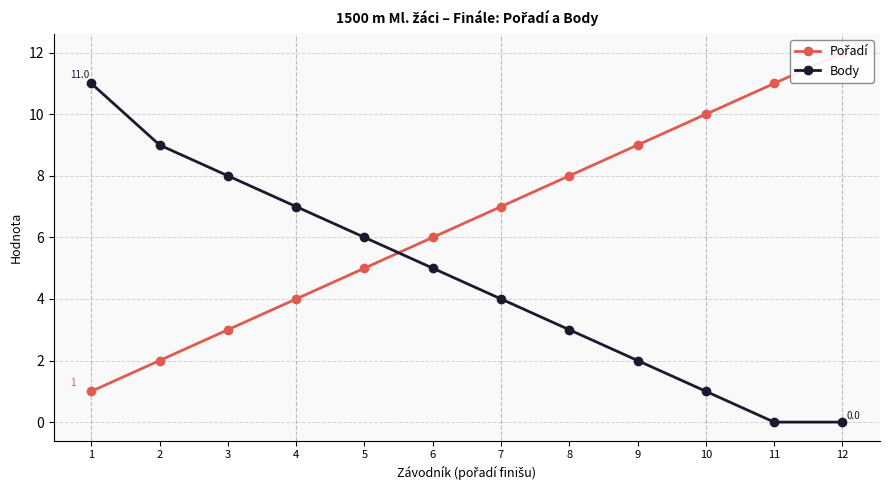

What is the maximum value shown in the chart?

12